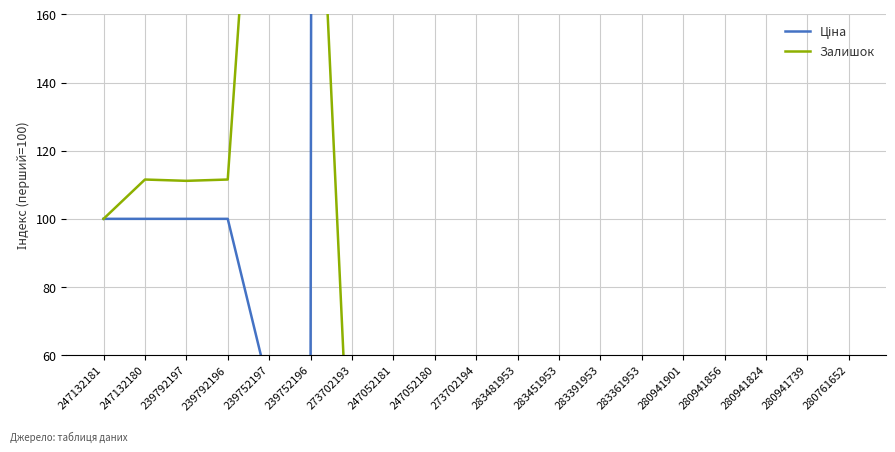

Between 247132181 and 239792197, which series saw the biggest shift?

Залишок